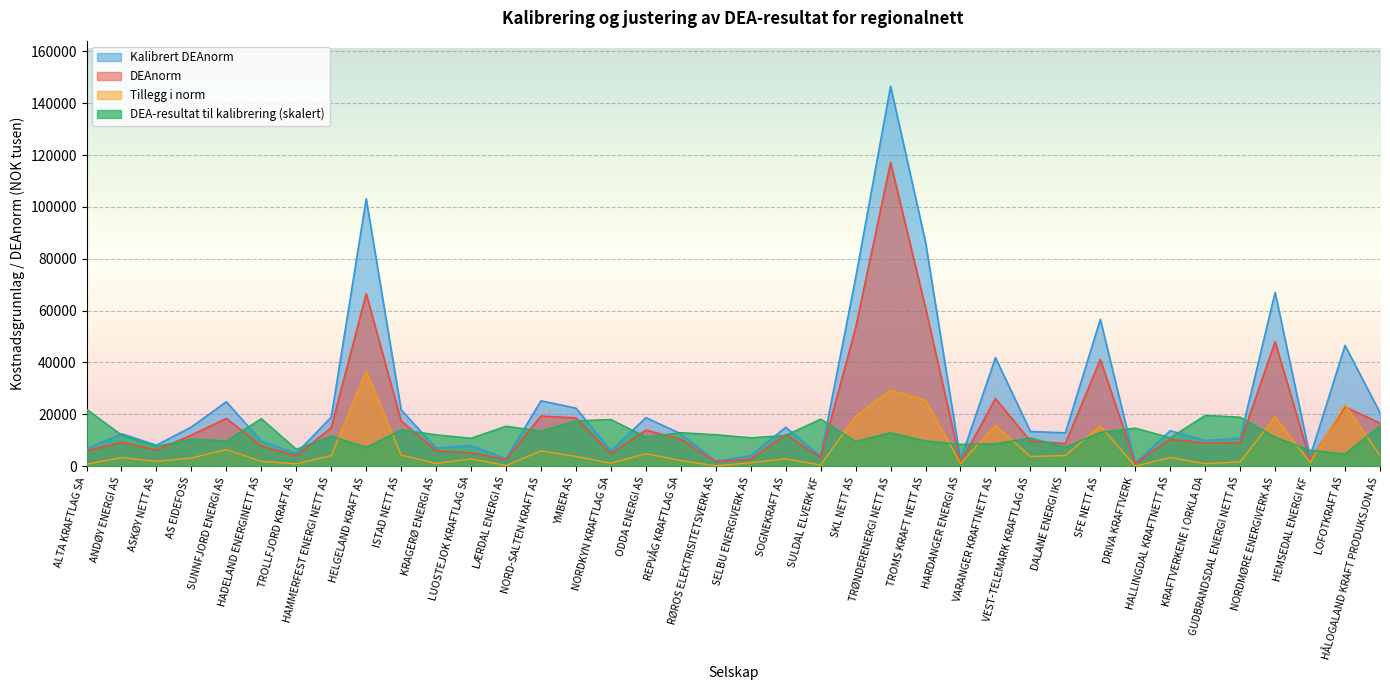

Reading left to right, what are all the values shown in this chart?

DEA-resultat til kalibrering: 21982.8	12038.8	7635.7	10492.6	9774.7	18345.8	6515.1	11616.8	7335.6	14059.4	12121.1	10785.0	15434.0	13507.8	17515.9	18024.9	11257.4	12931.7	12171.8	10961.8	11886.8	18190.1	9582.7	12930.0	9760.7	8439.9	8682.9	10872.9	7316.1	13068.5	14687.8	10983.9	19606.1	18935.6	11166.5	6179.1	4711.9	15640.5
DEAnorm: 5904.5	9233.7	6231.0	11968.4	18403.8	7789.1	3990.7	14864.9	66515.7	17447.9	5903.4	5157.3	2550.0	19336.3	18615.0	4767.9	13898.7	10366.7	1744.5	2750.1	12131.9	3331.4	53354.4	117165.5	61124.2	1359.9	26098.7	9664.7	8730.9	41156.0	1068.8	10330.0	8954.5	9072.8	48012.3	2229.3	22858.6	16604.2
Tillegg i norm: 766.8	3282.2	1872.8	3141.8	6451.2	1853.8	933.2	4071.2	36627.8	4261.6	1062.8	2796.9	265.4	5881.2	3769.8	1133.9	4813.7	2158.2	152.4	1337.0	2881.6	458.3	19268.9	29386.7	25356.1	1022.7	15772.3	3718.9	4127.9	15494.5	29.2	3343.9	951.2	1675.8	19019.2	1379.8	23712.3	4015.4
Kalibrert DEAnorm: 6671.3	12515.9	8103.8	15110.3	24855.0	9642.9	4923.9	18936.1	103143.5	21709.5	6966.2	7954.1	2815.4	25217.4	22384.8	5901.8	18712.3	12524.9	1896.9	4087.2	15013.6	3789.6	72623.3	146552.3	86480.3	2382.6	41871.0	13383.6	12858.9	56650.5	1098.0	13674.0	9905.7	10748.6	67031.4	3609.1	46570.9	20619.6